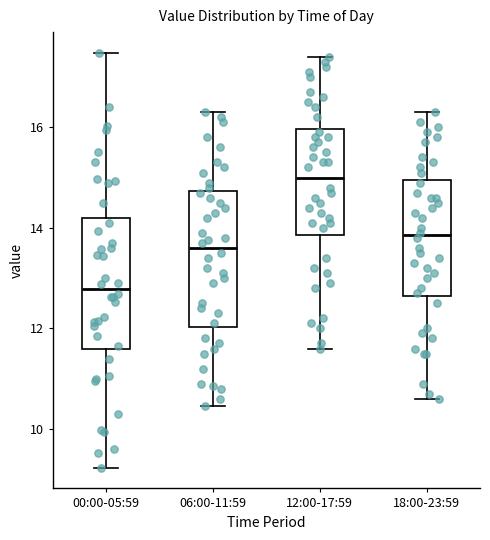

Where does the median line of the box for 18:00-23:59 sit on the y-axis? The values are not printed on the chart, so give them approximately, as read against the axis.

13.8